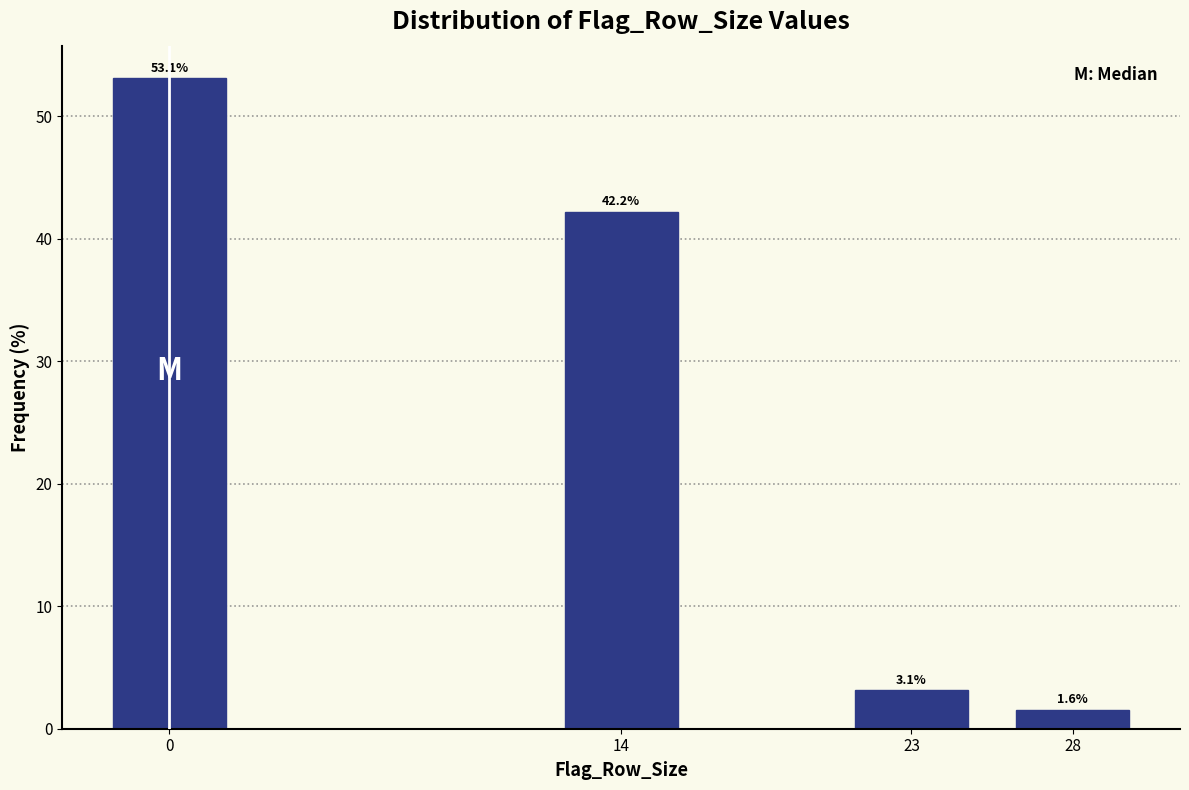

Reading right to left, extract all data points from this chart.

28=1.6	23=3.1	14=42.2	0=53.1